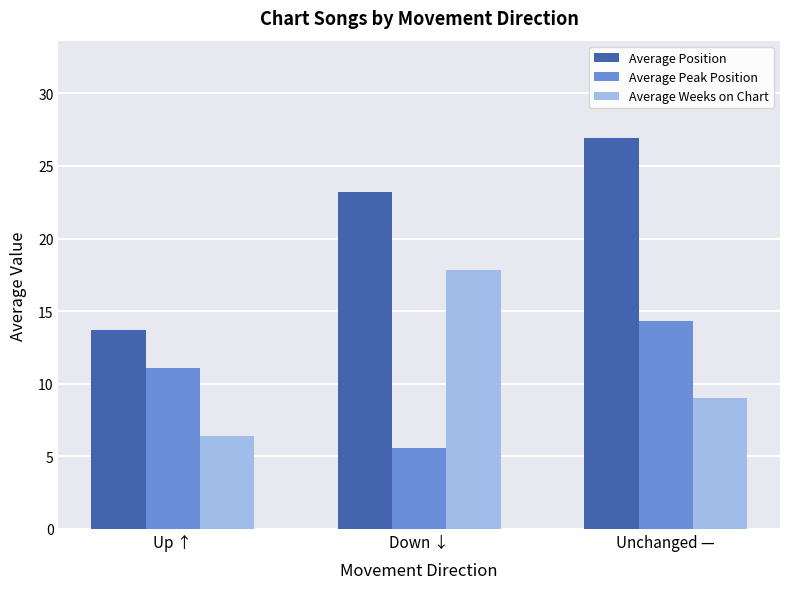

What is the smallest value displayed?

5.6